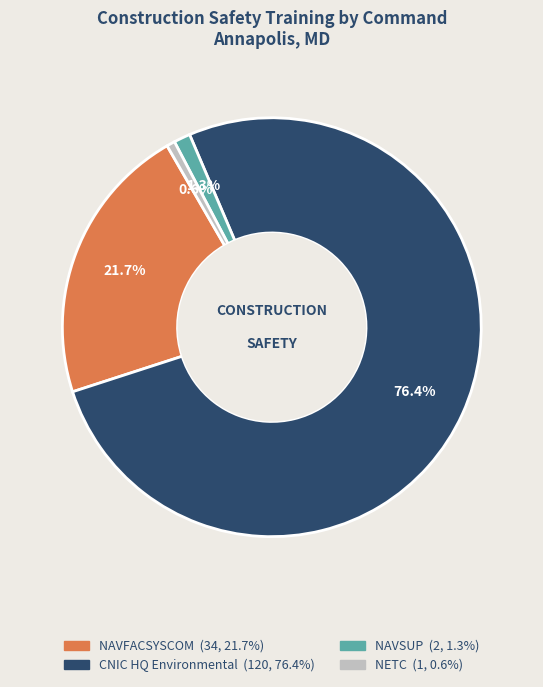

What percentage is the NETC slice, to the nearest percent?

1%